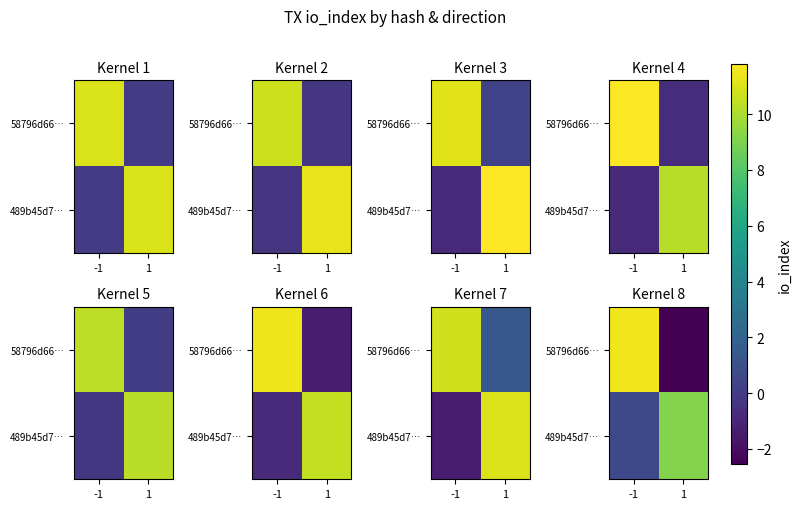

At how many categories does at least one series exceed 0?

2